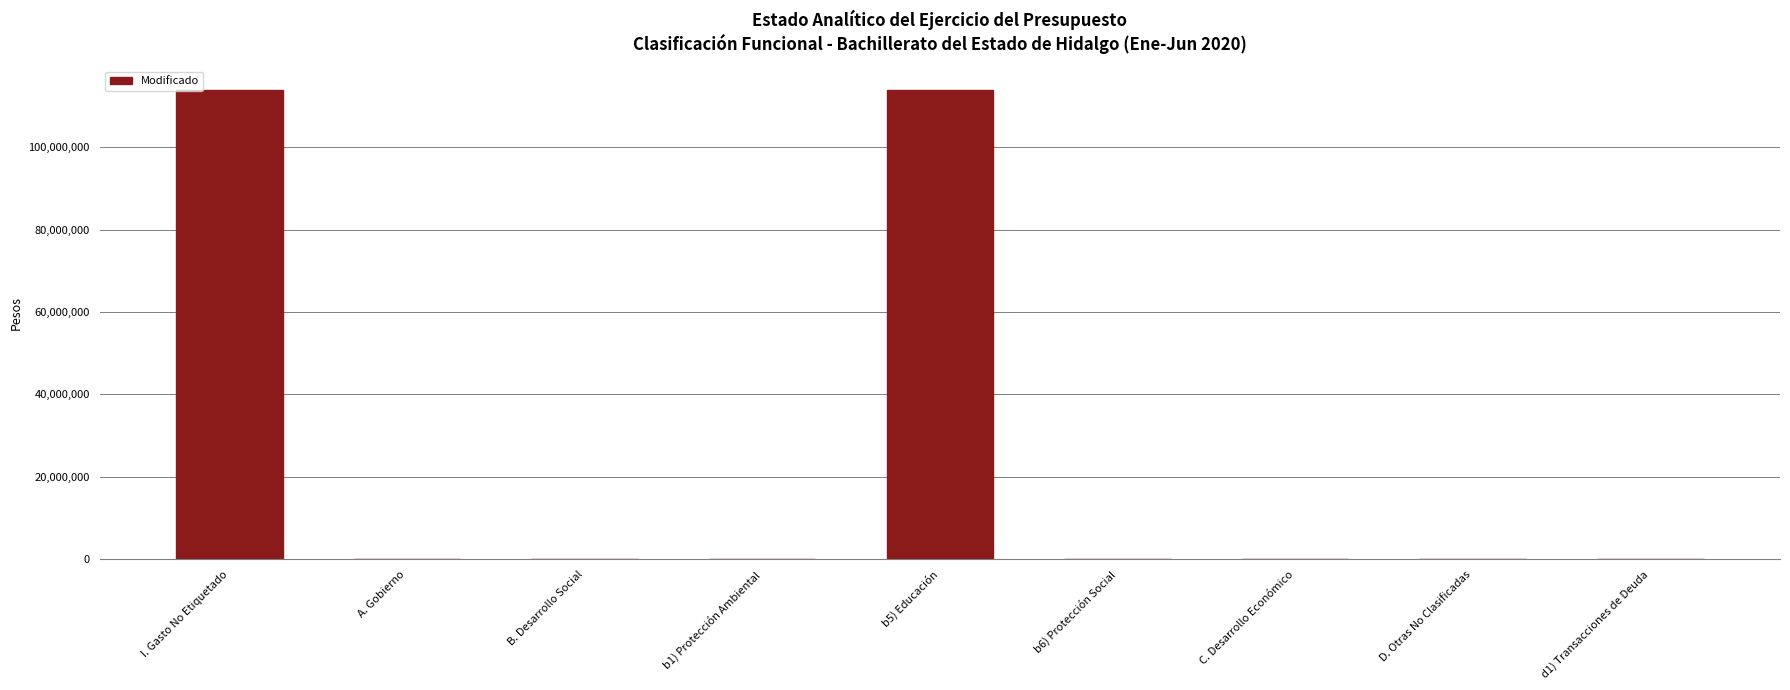

How many data points does each series have?

9